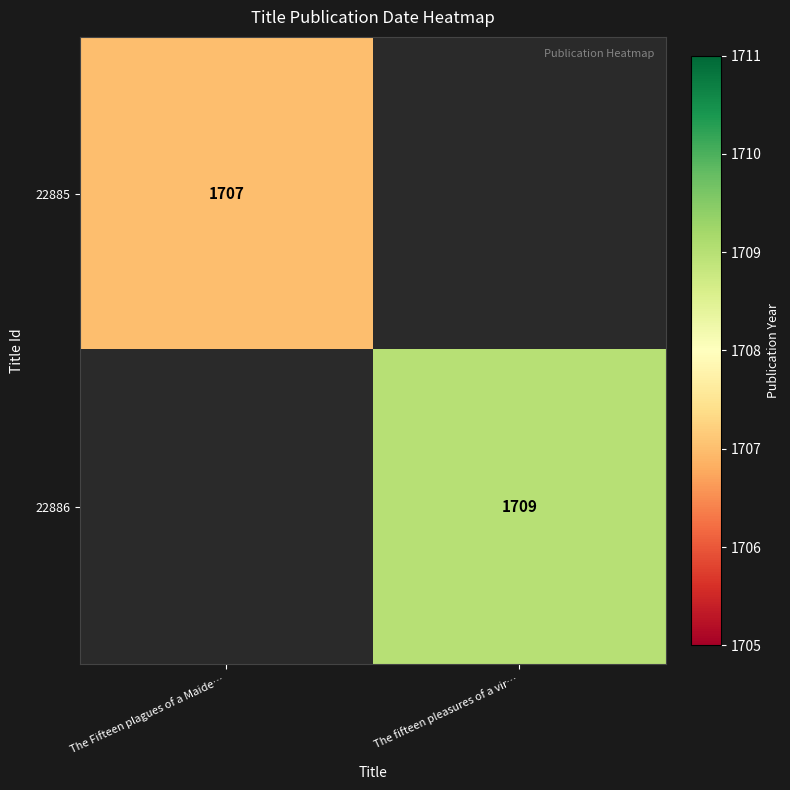

Rank the series at The fifteen pleasures of a vir… from highest to lowest value.

22886, 22885